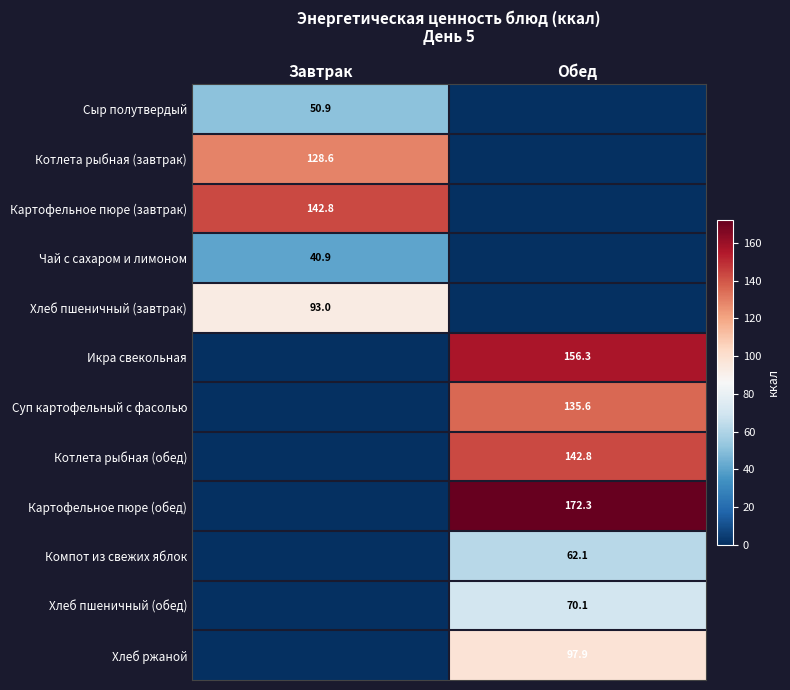

The Картофельное пюре (завтрак) series shows 142.8 at Завтрак. True or false?

True